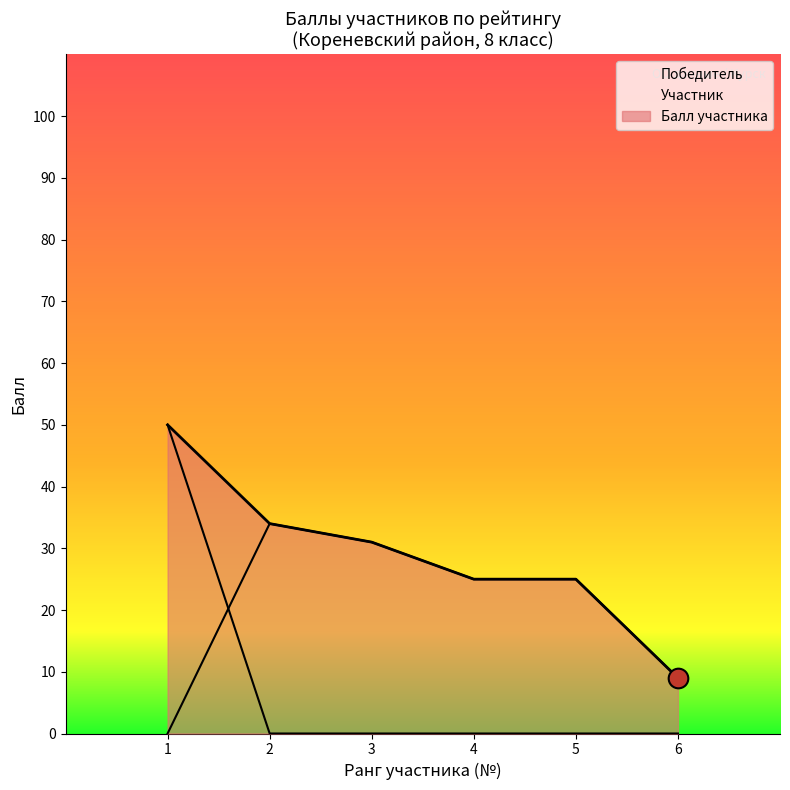

The value of Участник at 5 is 10. True or false?

False